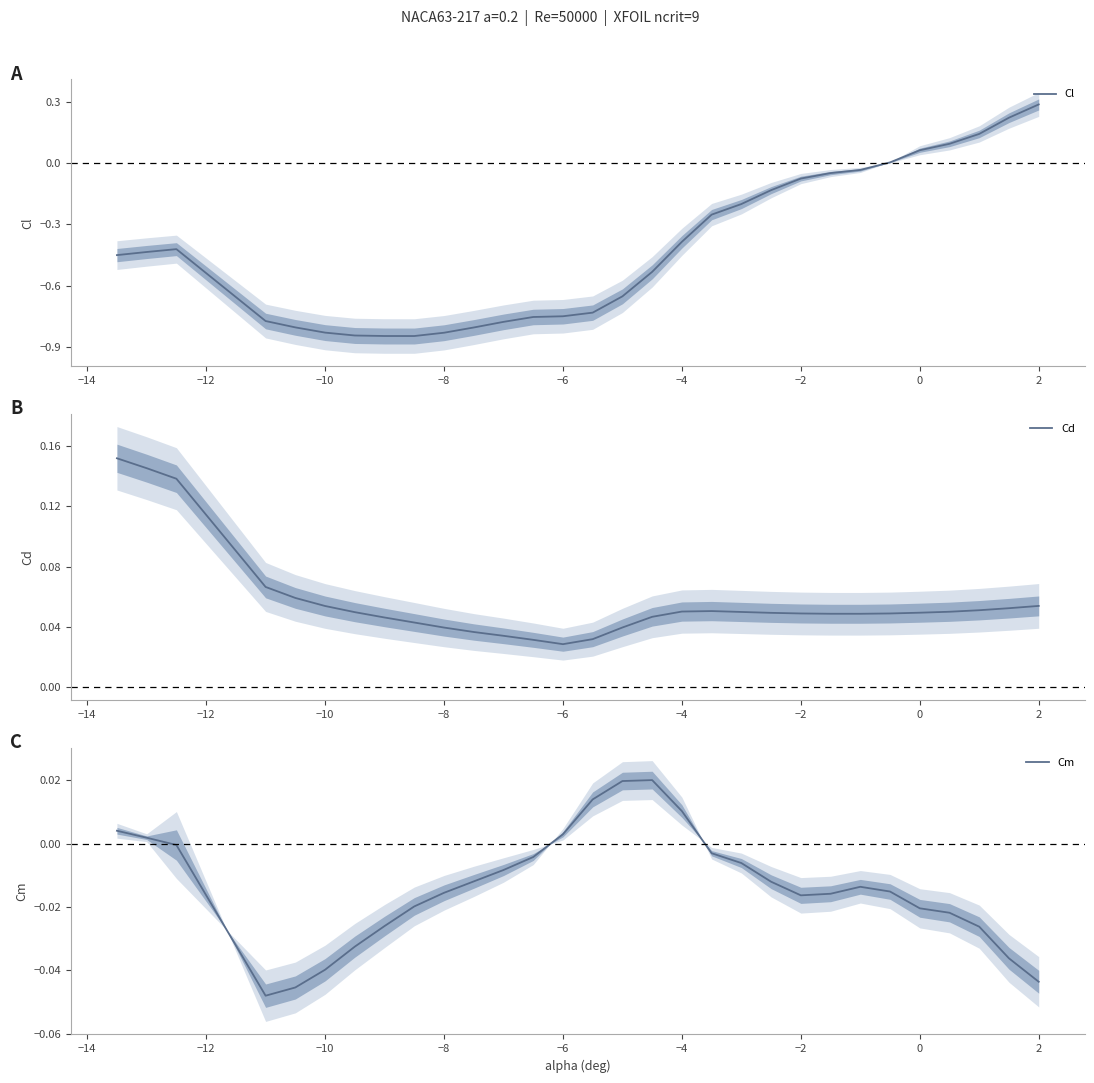

How many interior local peaks does the Cl series have?

1